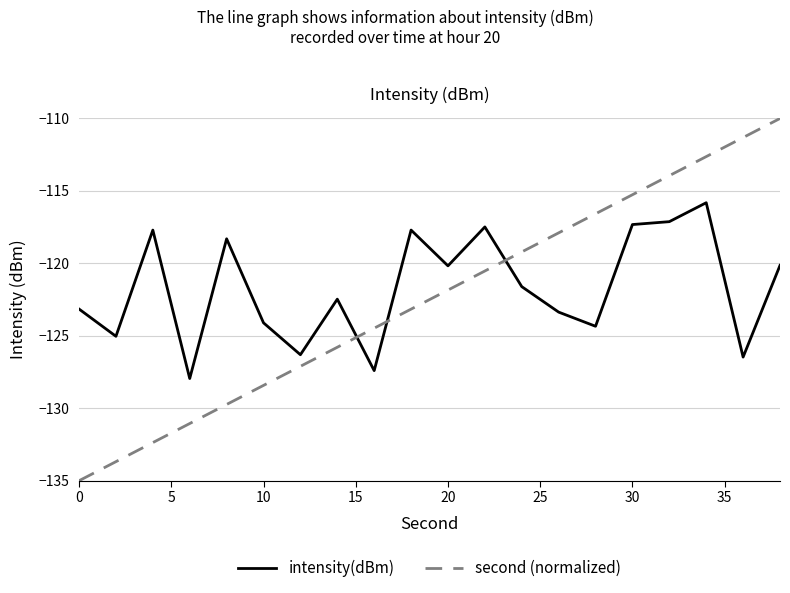

Which series has the largest range (max minus min)?

second (normalized)